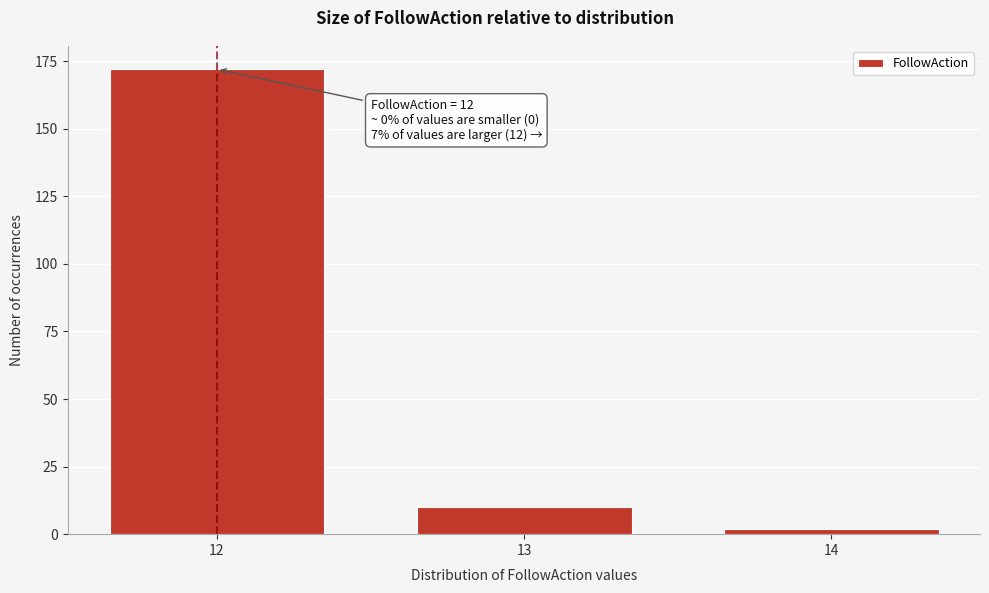

Reading left to right, extract all data points from this chart.

12=172	13=10	14=2